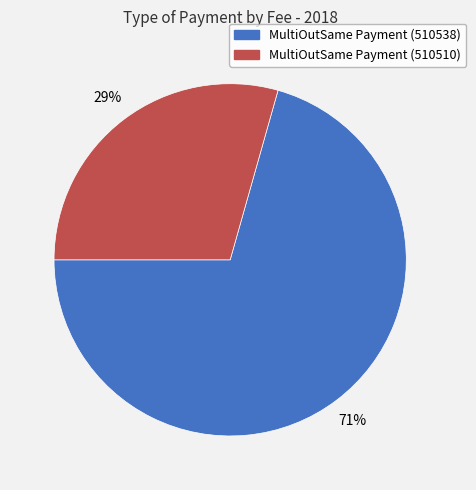

Approximately how many times larger is the value at MultiOutSame Payment (510510) compared to MultiOutSame Payment (510538)?

0.4